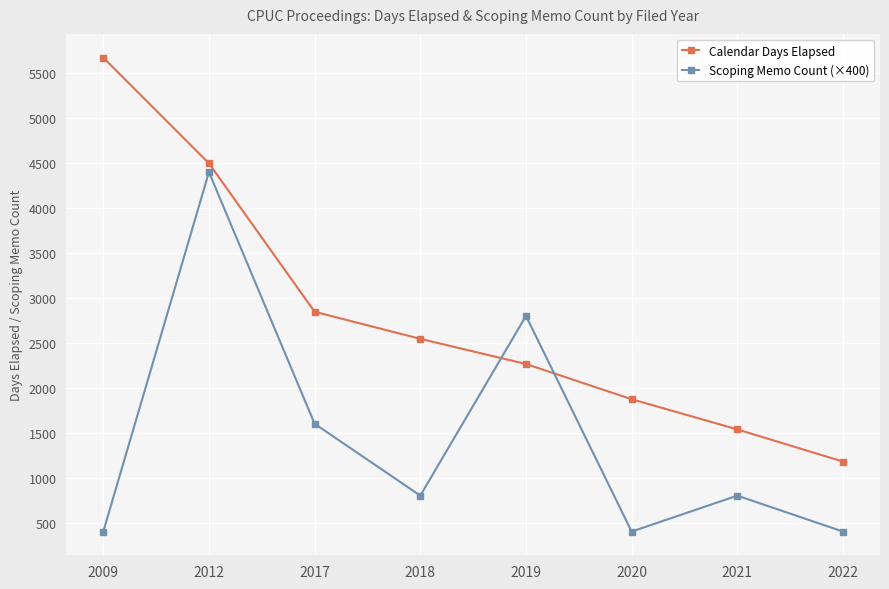

Read the Calendar Days Elapsed value at 2018, to the nearest 50.

2550